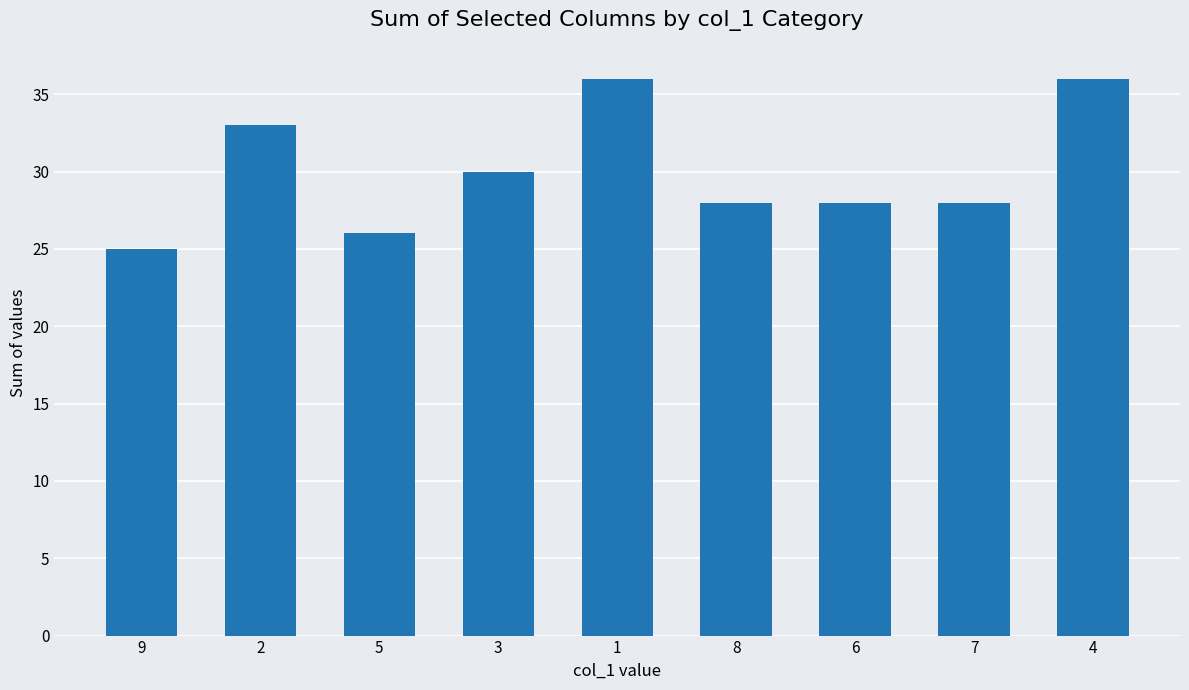

Reading left to right, transcribe all the data shown in this chart.

25	33	26	30	36	28	28	28	36